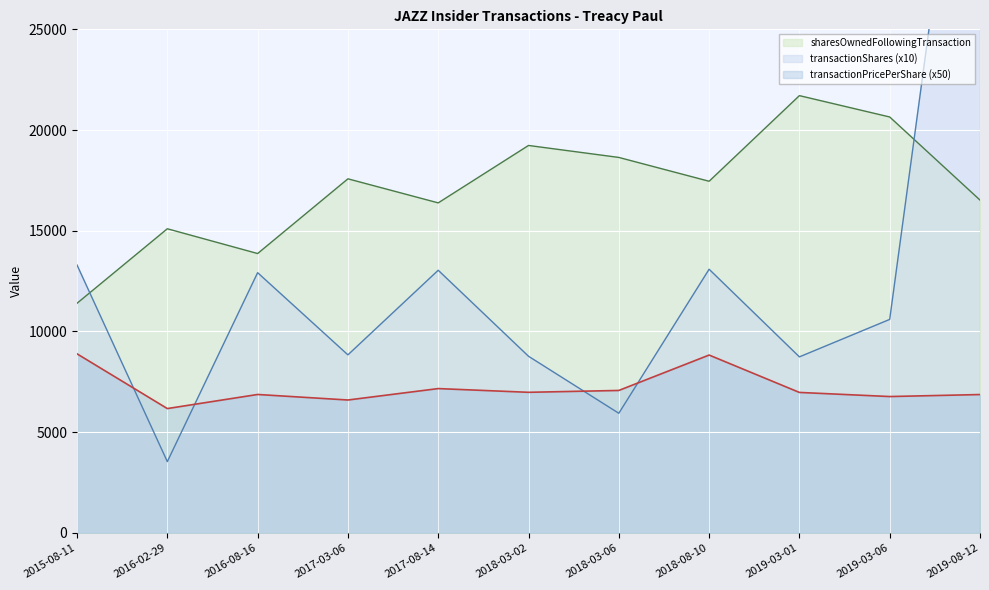

Reading left to right, what are all the values shown in this chart?

transactionShares: 2015-08-11=13300.0	2016-02-29=3540.0	2016-08-16=12920.0	2017-03-06=8840.0	2017-08-14=13040.0	2018-03-02=8770.0	2018-03-06=5940.0	2018-08-10=13090.0	2019-03-01=8740.0	2019-03-06=10600.0	2019-08-12=43710.0
transactionPricePerShare: 2015-08-11=8890.8	2016-02-29=6174.0	2016-08-16=6873.4	2017-03-06=6598.8	2017-08-14=7165.8	2018-03-02=6981.0	2018-03-06=7073.2	2018-08-10=8830.5	2019-03-01=6975.0	2019-03-06=6770.5	2019-08-12=6870.1
sharesOwnedFollowingTransaction: 2015-08-11=11401.0	2016-02-29=15100.0	2016-08-16=13870.0	2017-03-06=17579.0	2017-08-14=16385.0	2018-03-02=19235.0	2018-03-06=18641.0	2018-08-10=17458.0	2019-03-01=21709.0	2019-03-06=20649.0	2019-08-12=16524.0